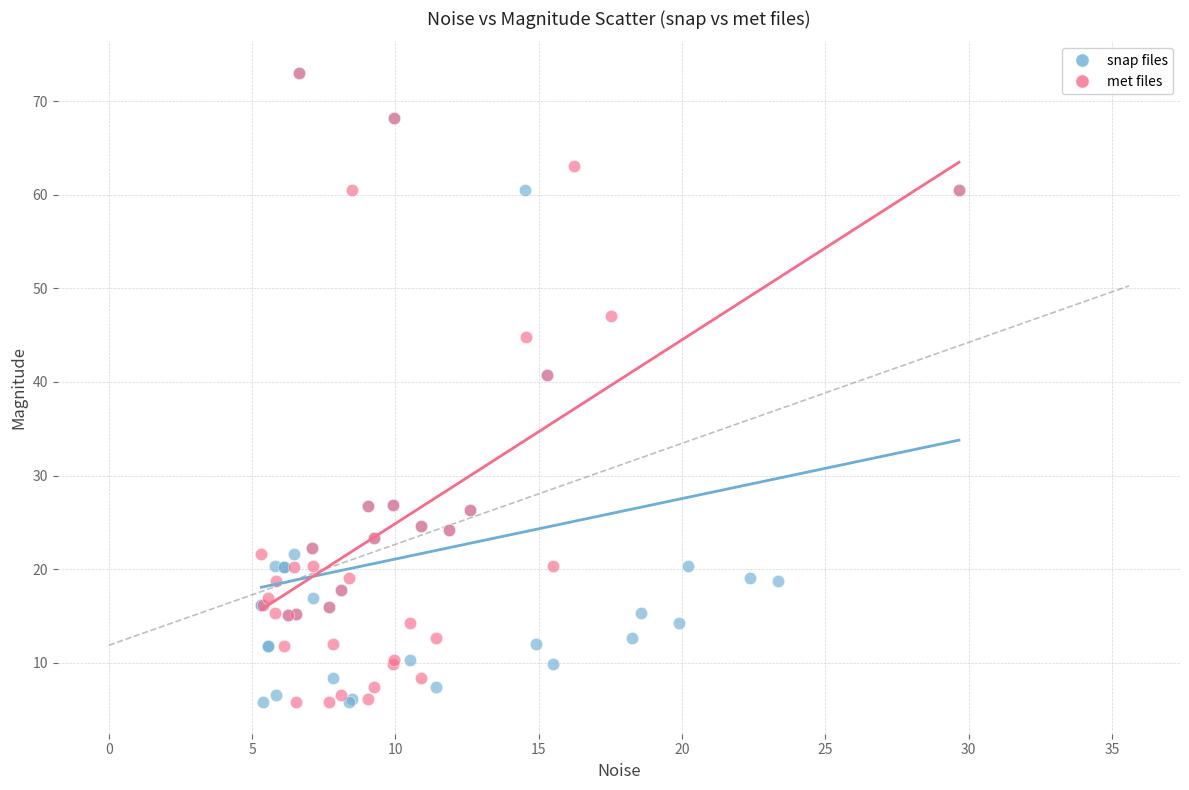

What are all the series names shown in the legend?

snap files, met files